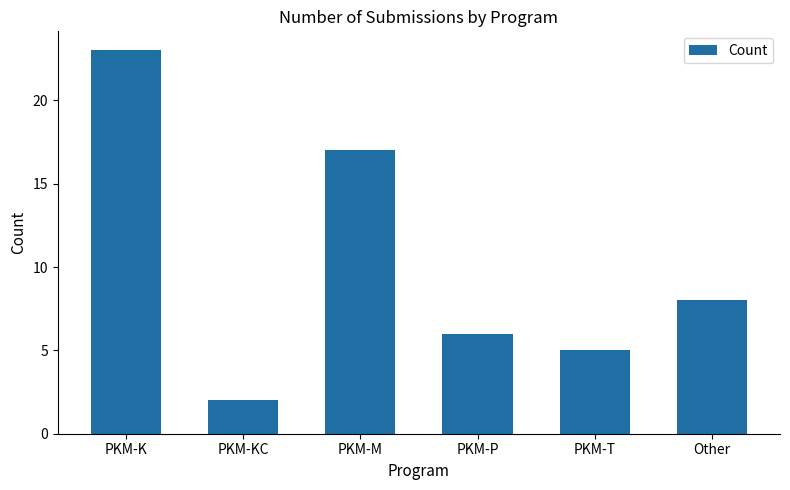

Count the number of data series in this chart.

1